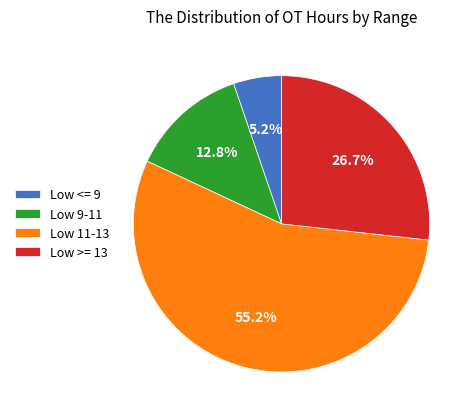

How many segments does this pie chart have?

4